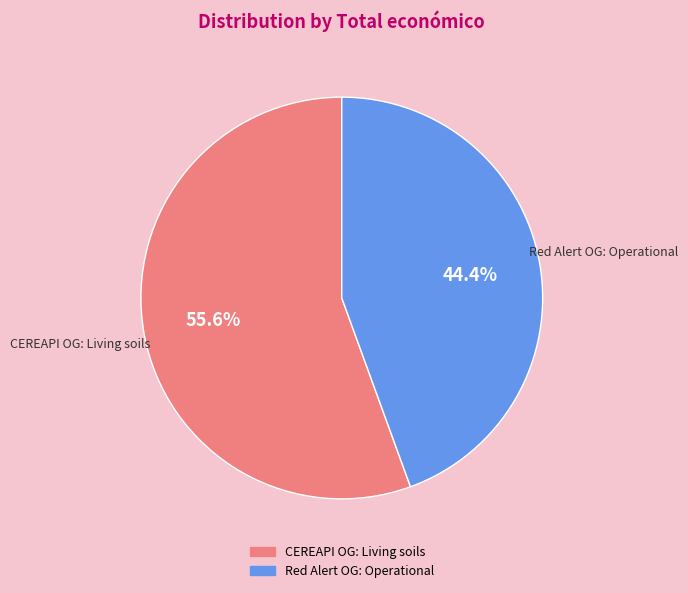

Is the sum of CEREAPI OG: Living soils and Red Alert OG: Operational greater than half?

Yes